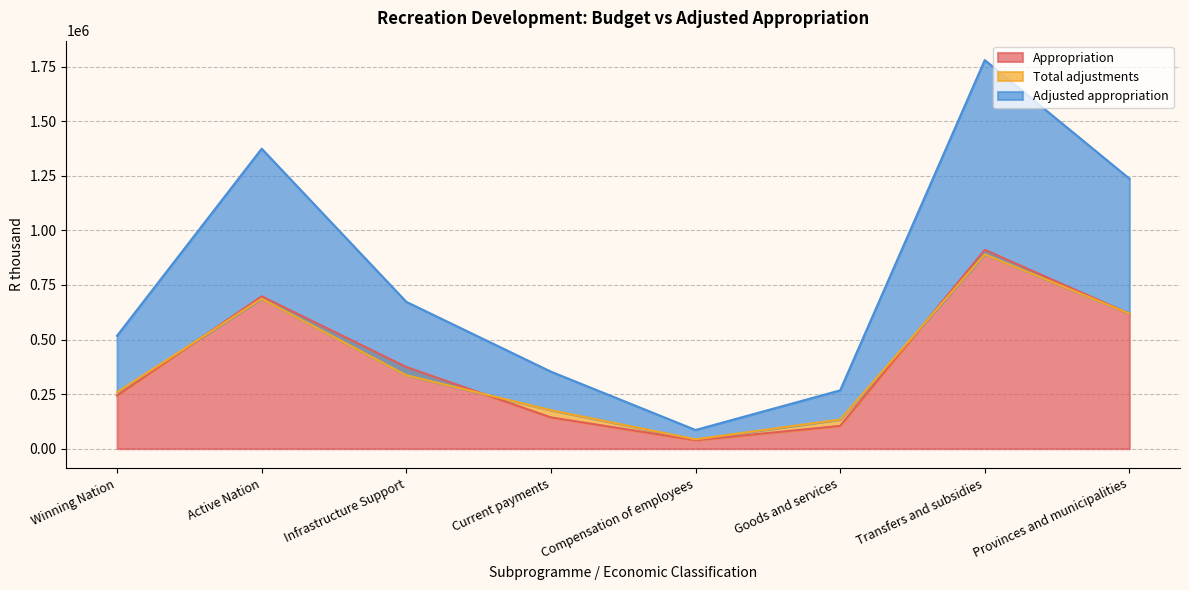

What is the sum of the Appropriation values at Compensation of employees and Current payments?

182215